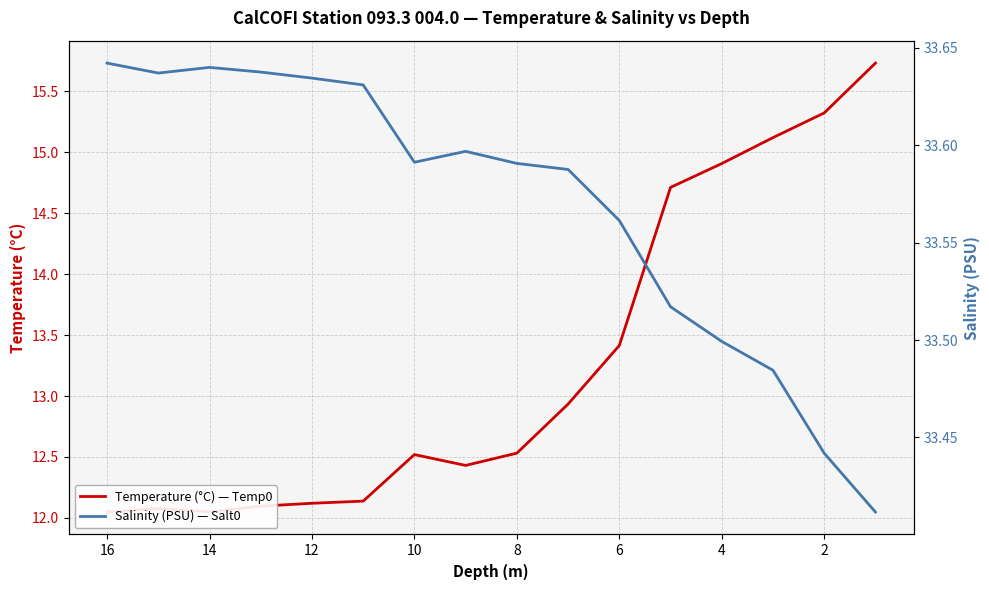

Does the chart have visible grid lines?

Yes